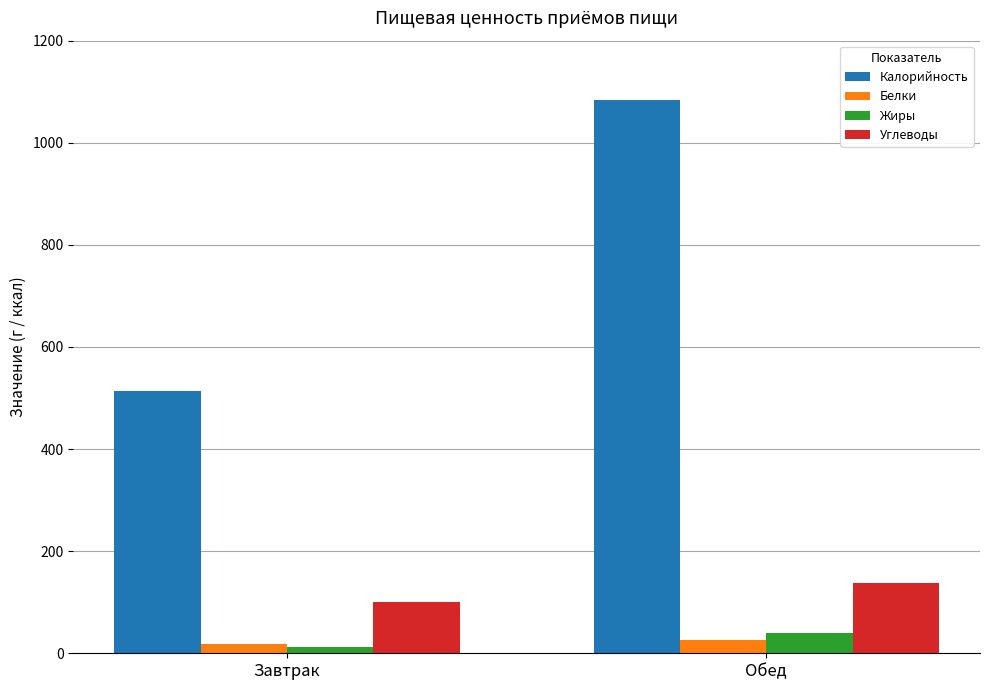

Where does the Калорийность series first go above 1083?

Обед